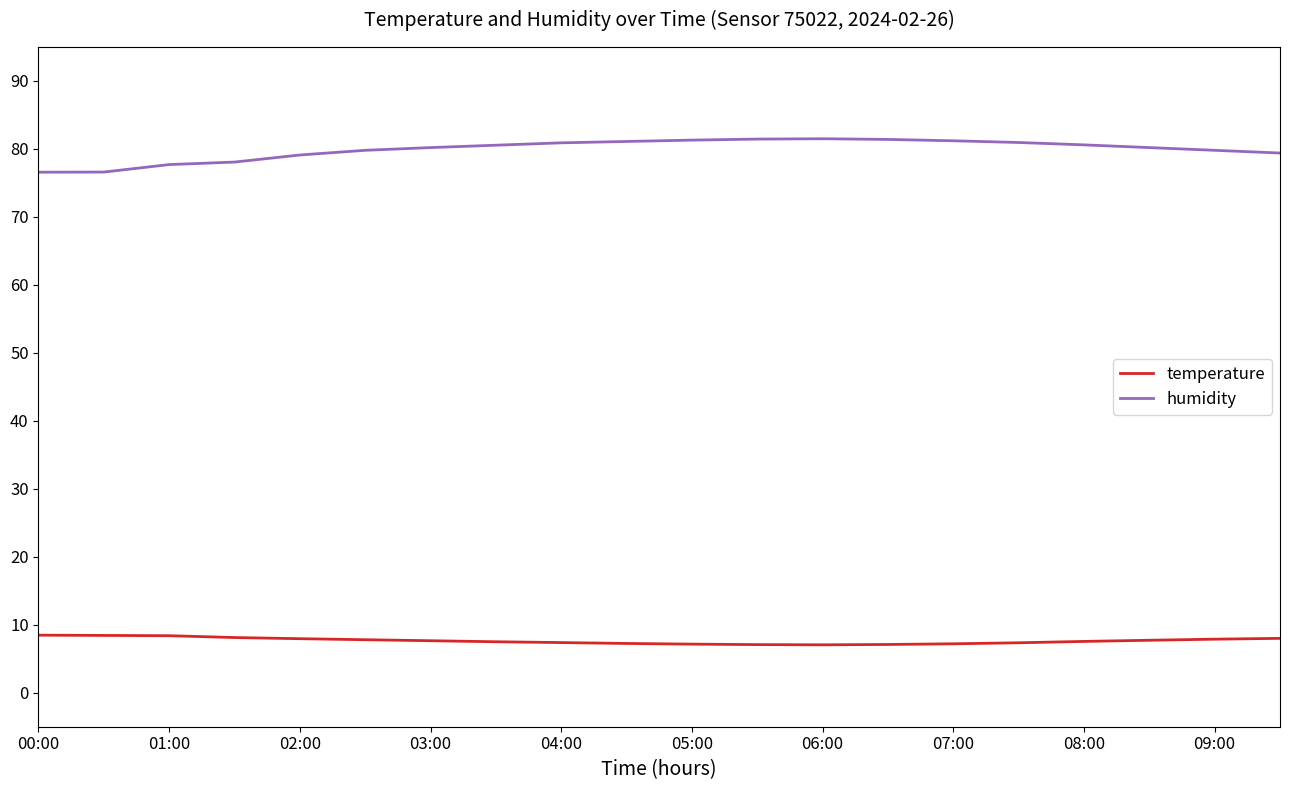

What is the greatest value displayed?

81.5